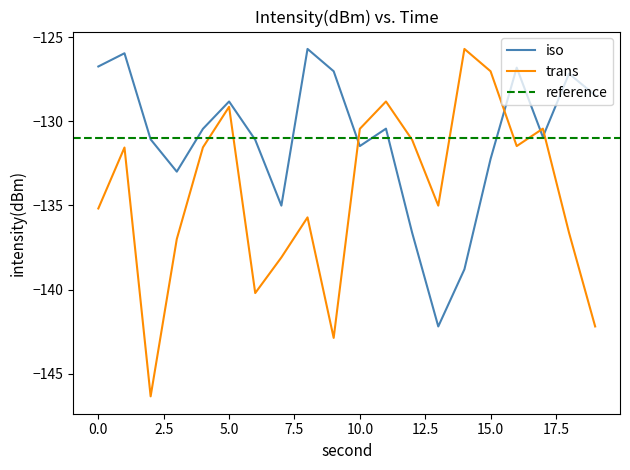

The value of iso at 15.0 is -132.2. True or false?

True